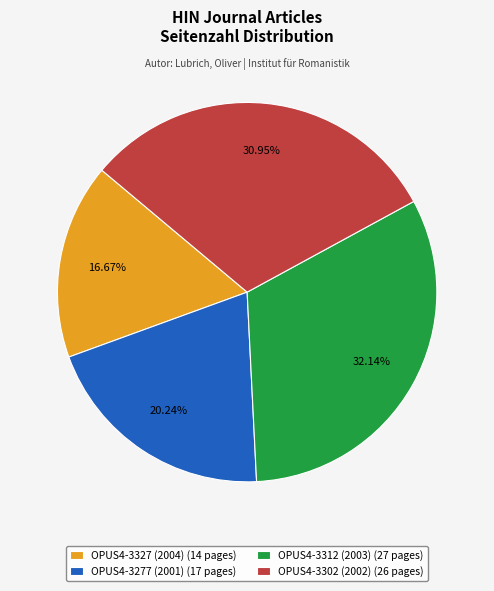

Rank the categories by value from lowest to highest.

OPUS4-3327 (2004), OPUS4-3277 (2001), OPUS4-3302 (2002), OPUS4-3312 (2003)